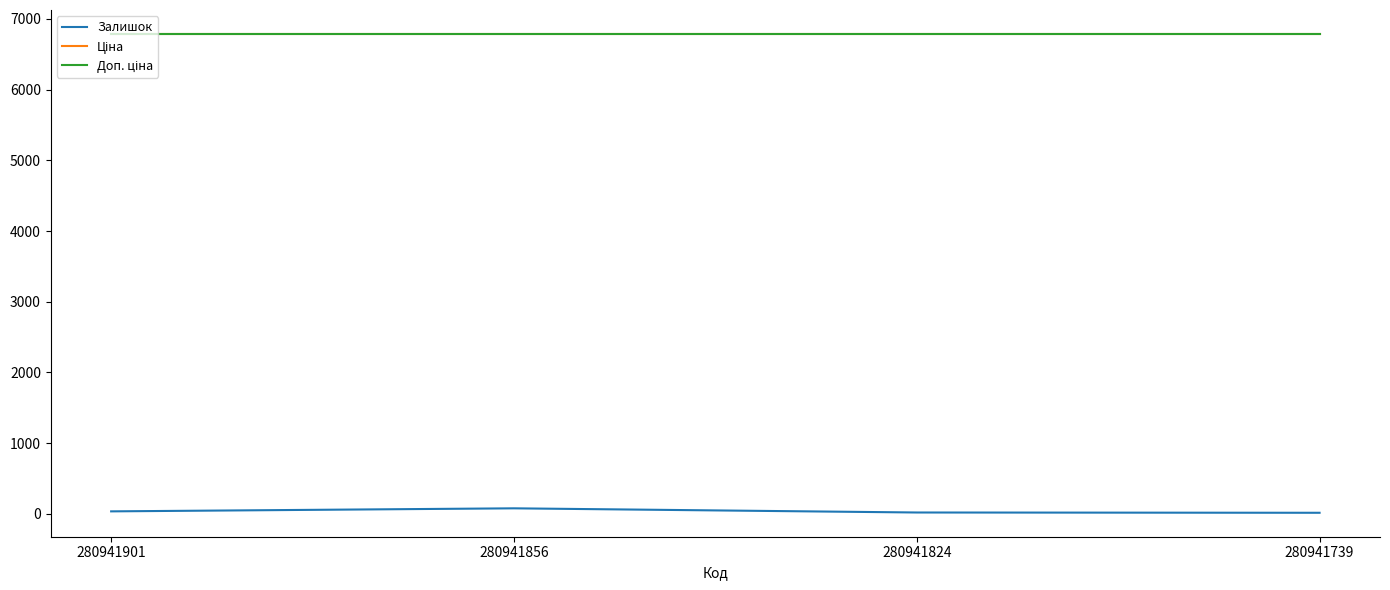

Rank the categories by Доп. ціна value from lowest to highest.

280941901, 280941856, 280941824, 280941739